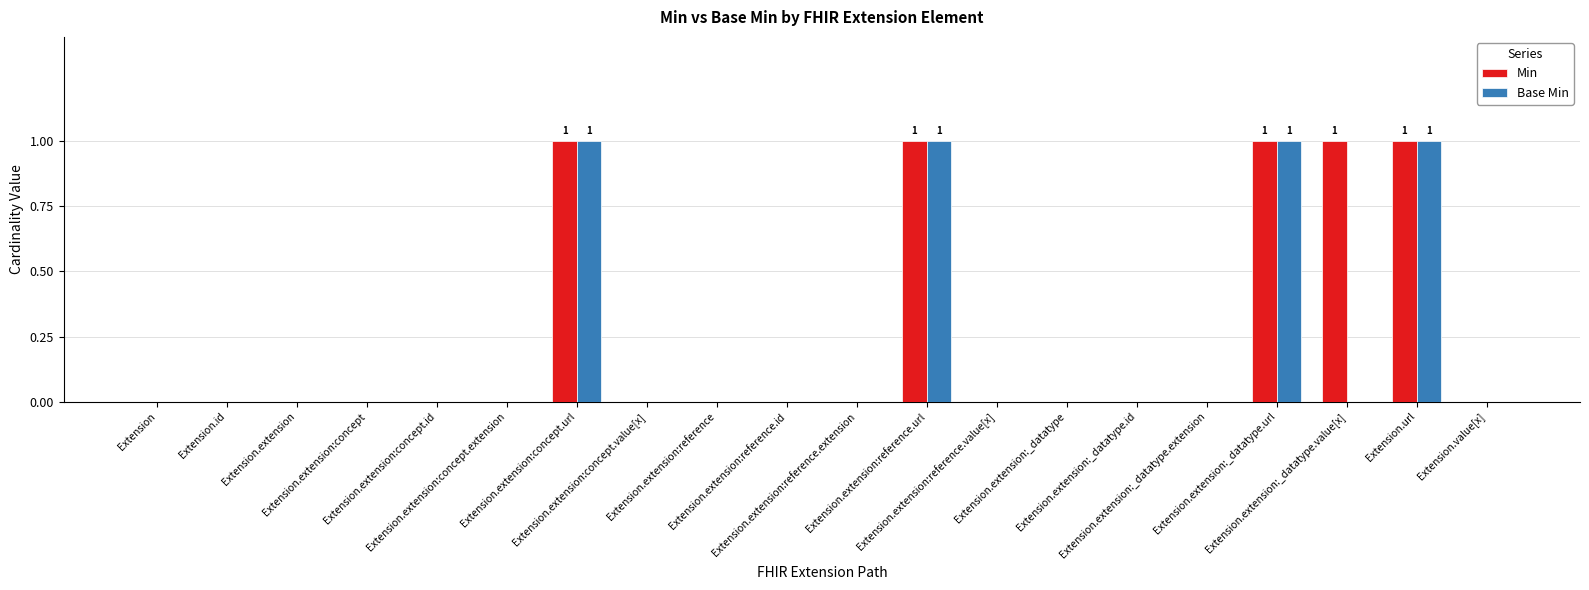

Count the Base Min values in the range 0 to 1.

20